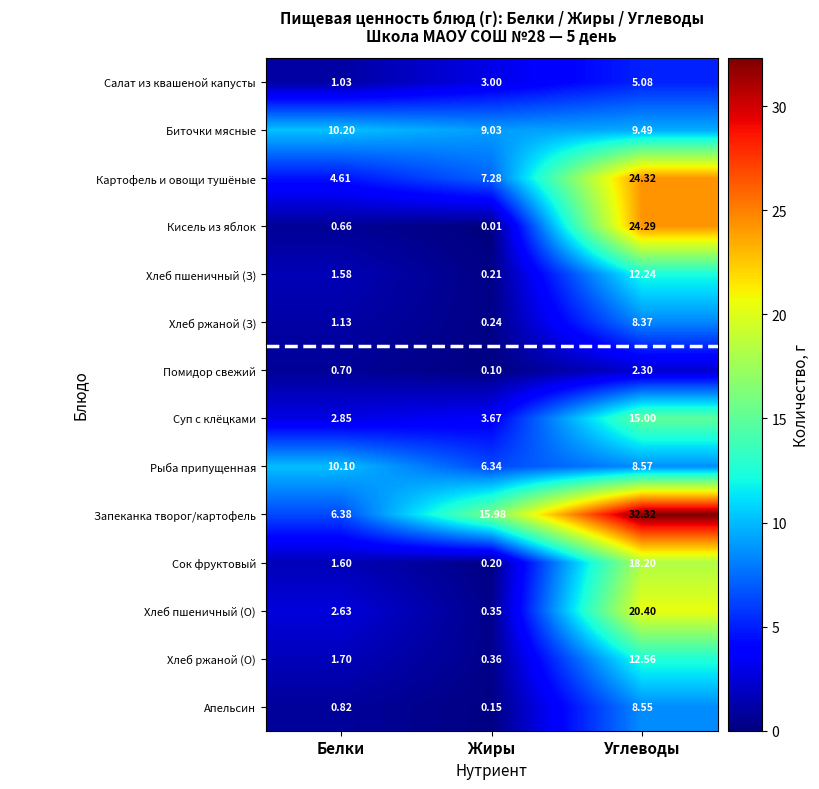

Which series has the largest total across all categories?

Запеканка творог/картофель